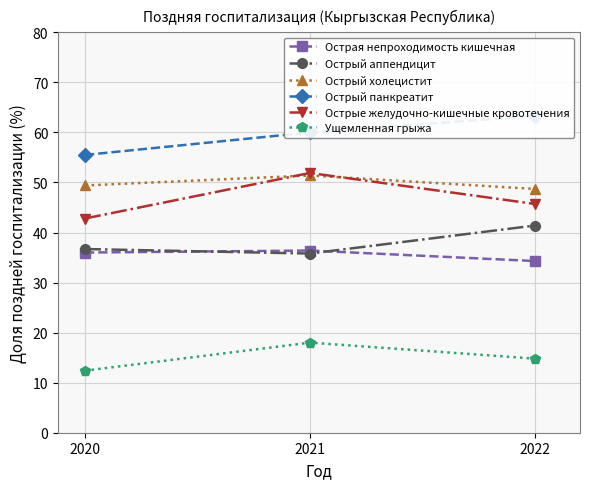

List the labels in order of Острая непроходимость кишечная value, smallest first.

2022, 2020, 2021